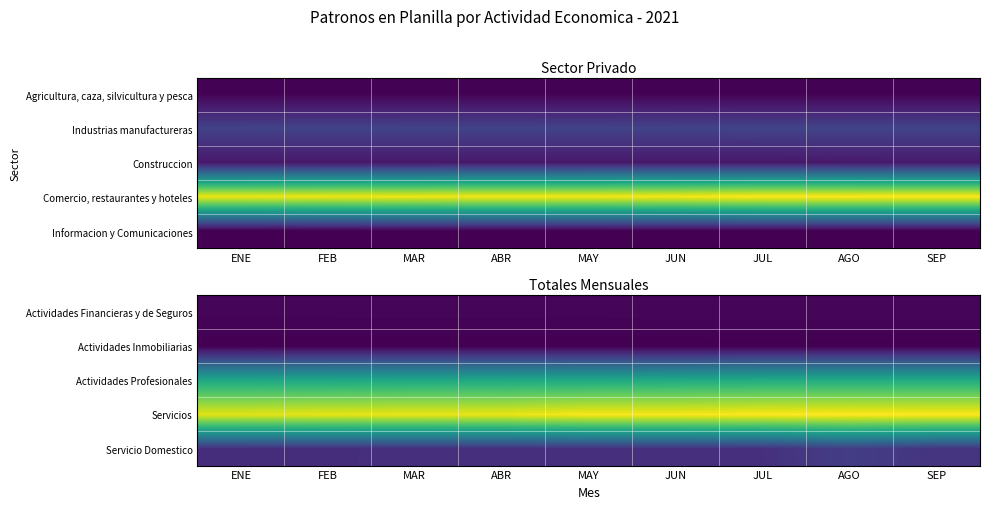

Which category has the lowest value in the Actividades Financieras y de Seguros series?

ENE